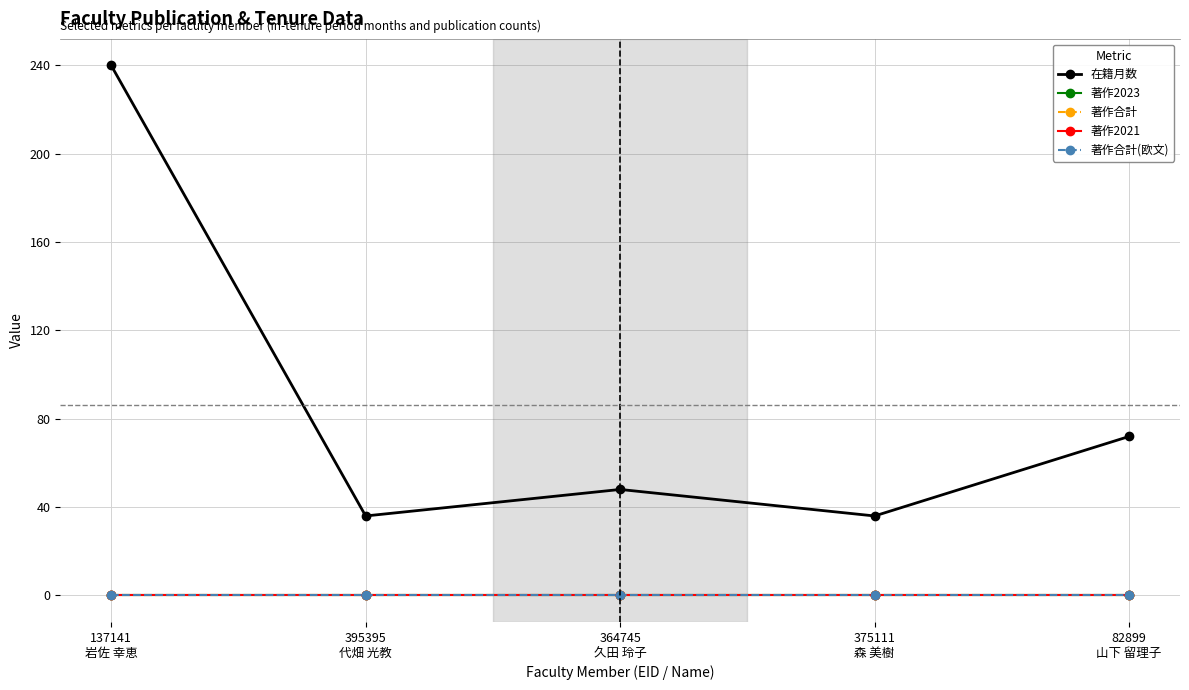

Does the chart have visible grid lines?

Yes